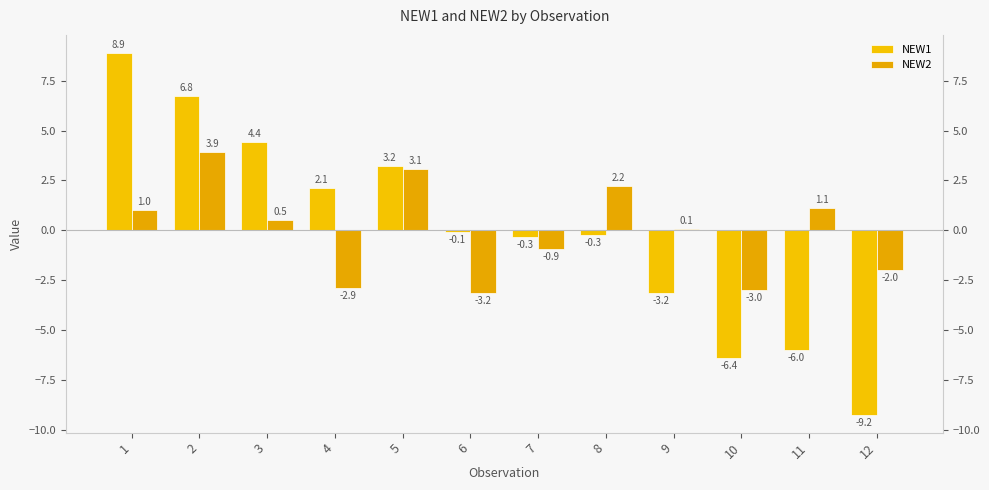

What is the value of the NEW2 bar at the 2nd from the left?

3.9